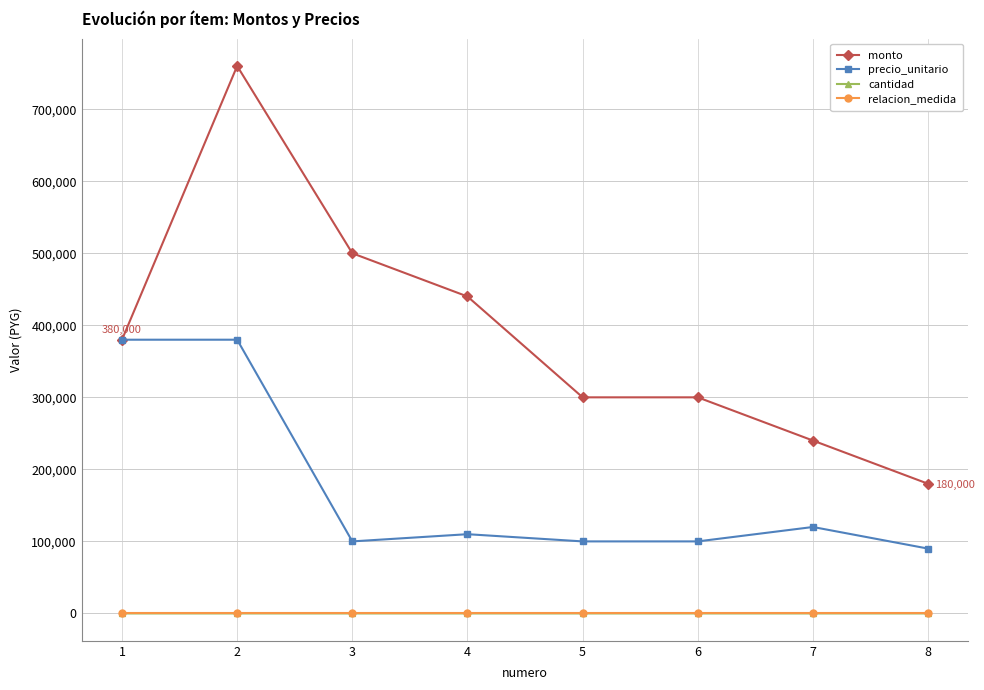

What is the maximum value shown in the chart?

760000